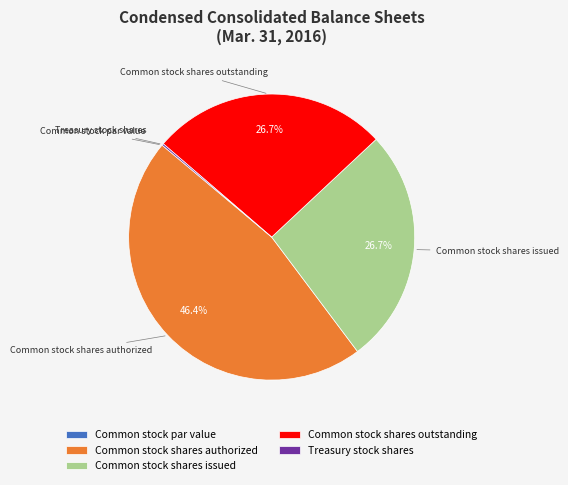

What is the largest slice in the pie chart?

Common stock shares authorized